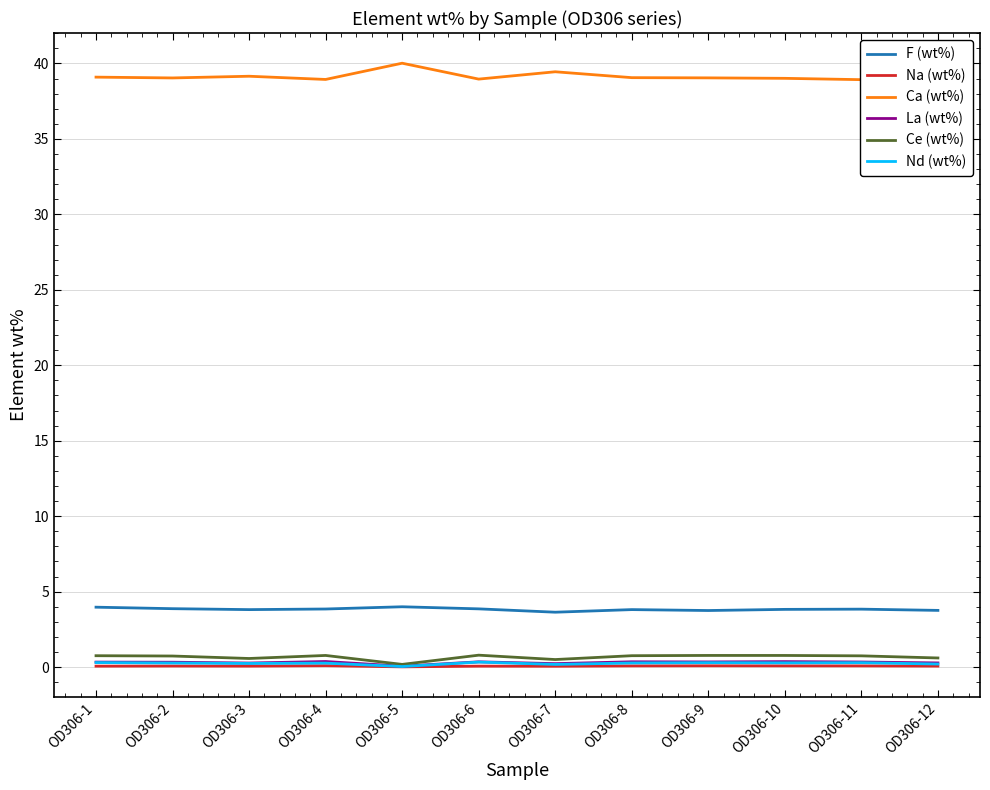

Which series has the largest total across all categories?

Ca (wt%)